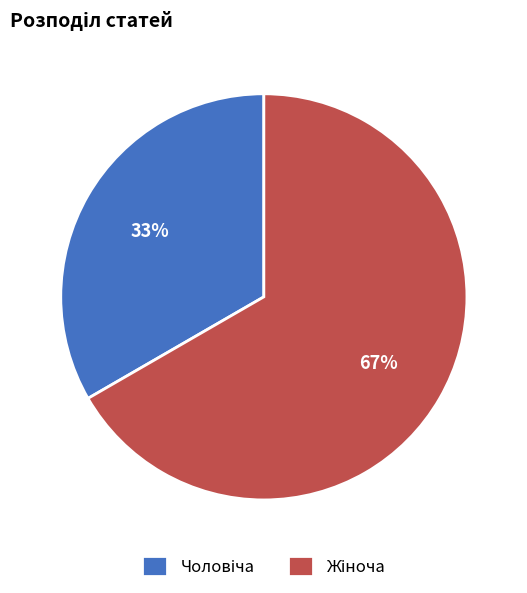

To the nearest percent, what is the average slice percentage?

50%